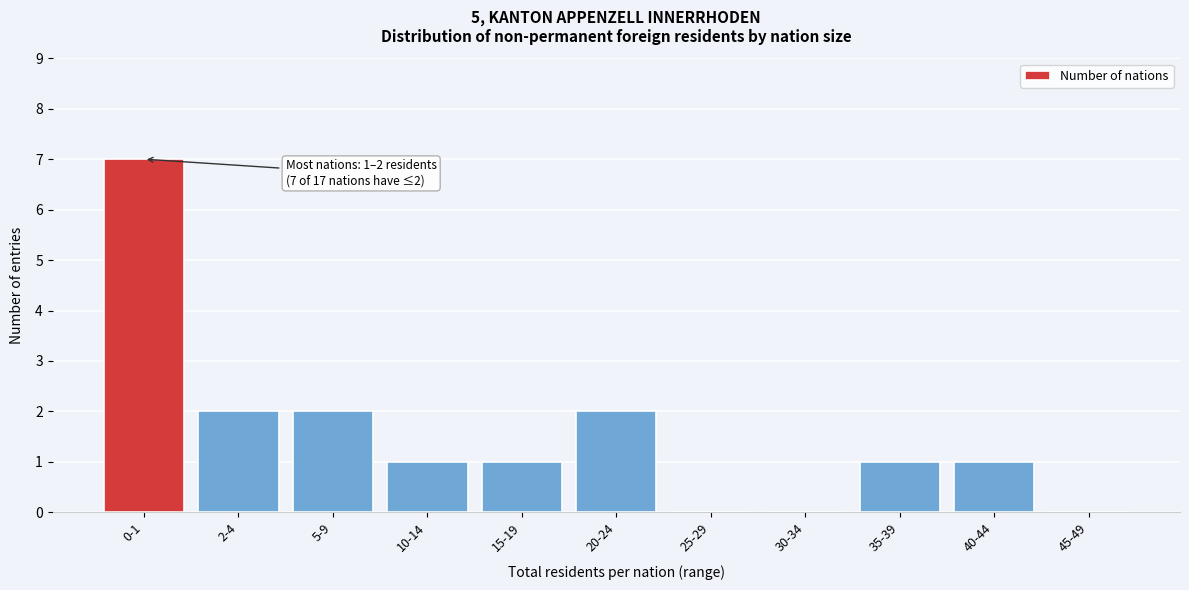

Reading left to right, transcribe all the data shown in this chart.

0-1=7	2-4=2	5-9=2	10-14=1	15-19=1	20-24=2	25-29=0	30-34=0	35-39=1	40-44=1	45-49=0